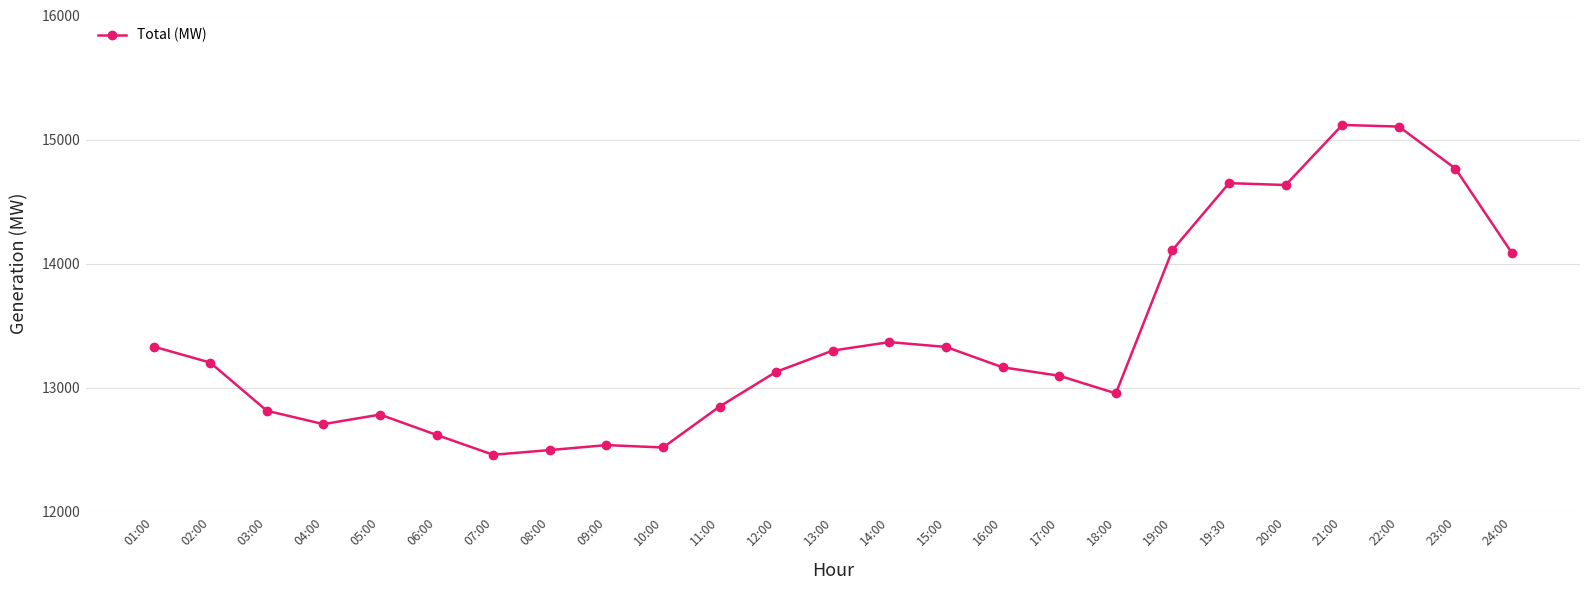

What is the label of the 5th point from the left?

05:00